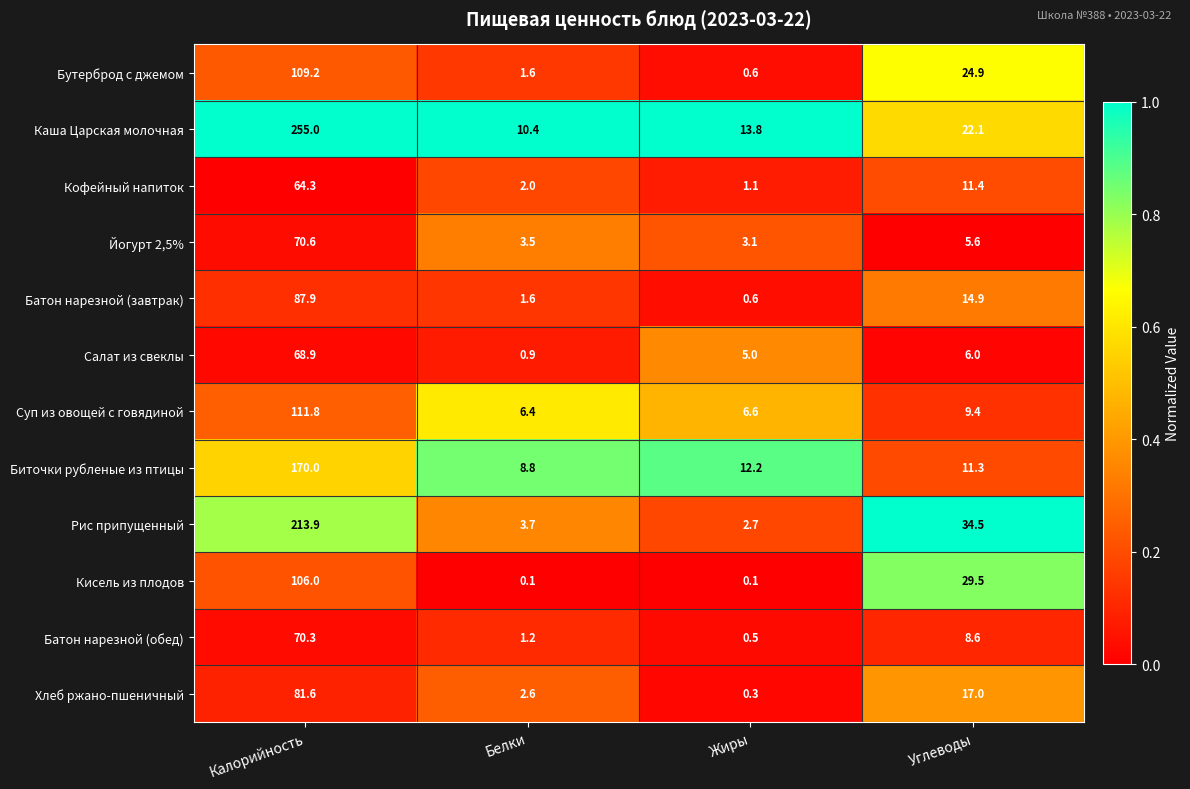

Which series has the largest total across all categories?

Каша Царская молочная